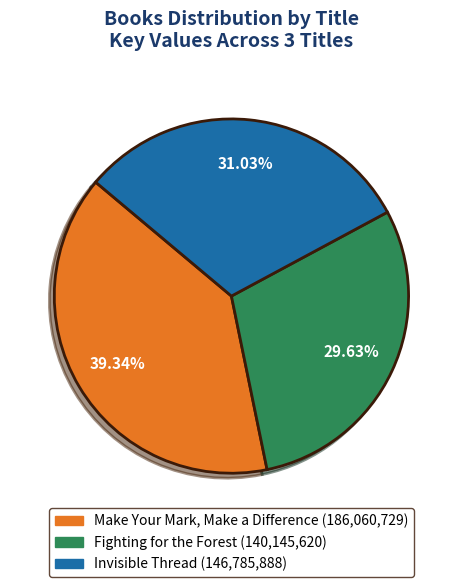

Is it true that Fighting for the Forest is 23% of the pie?

False